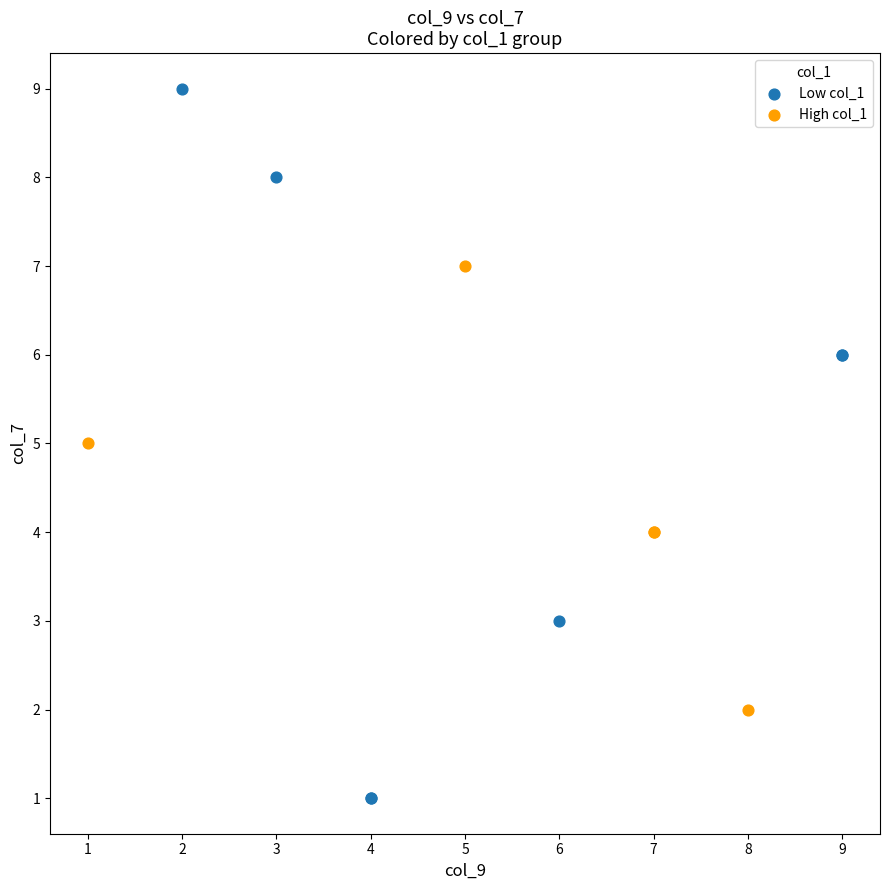

Which series has the widest spread of Y values?

Low col_1